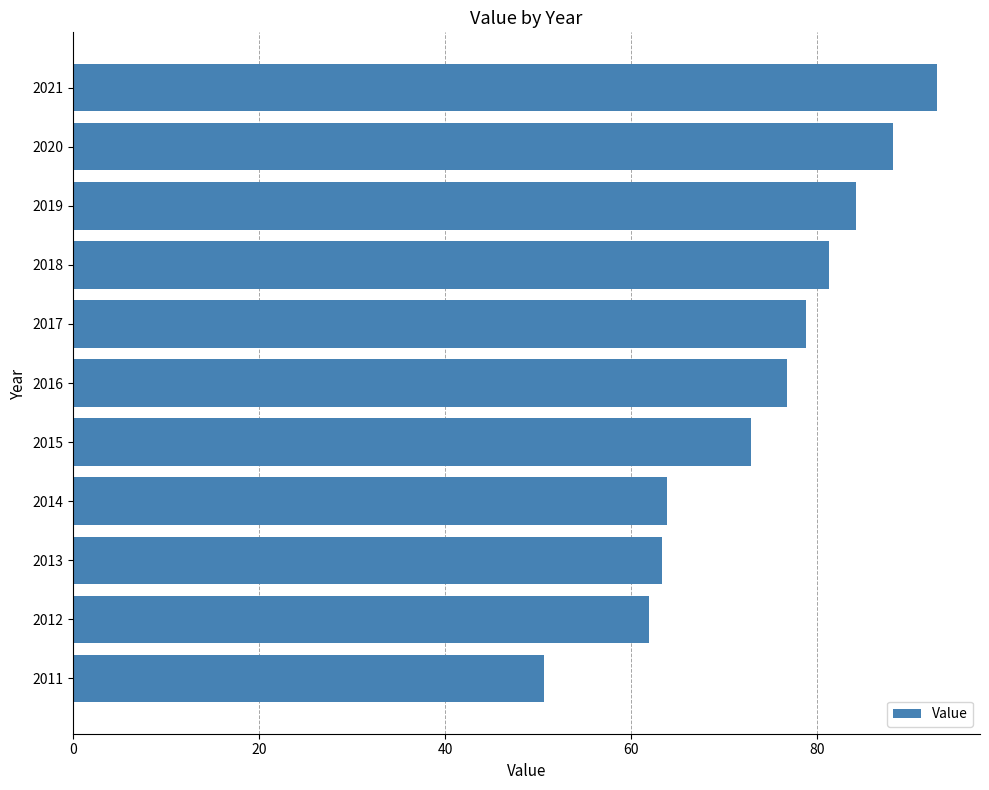

Which label corresponds to the largest value in the chart?

2021